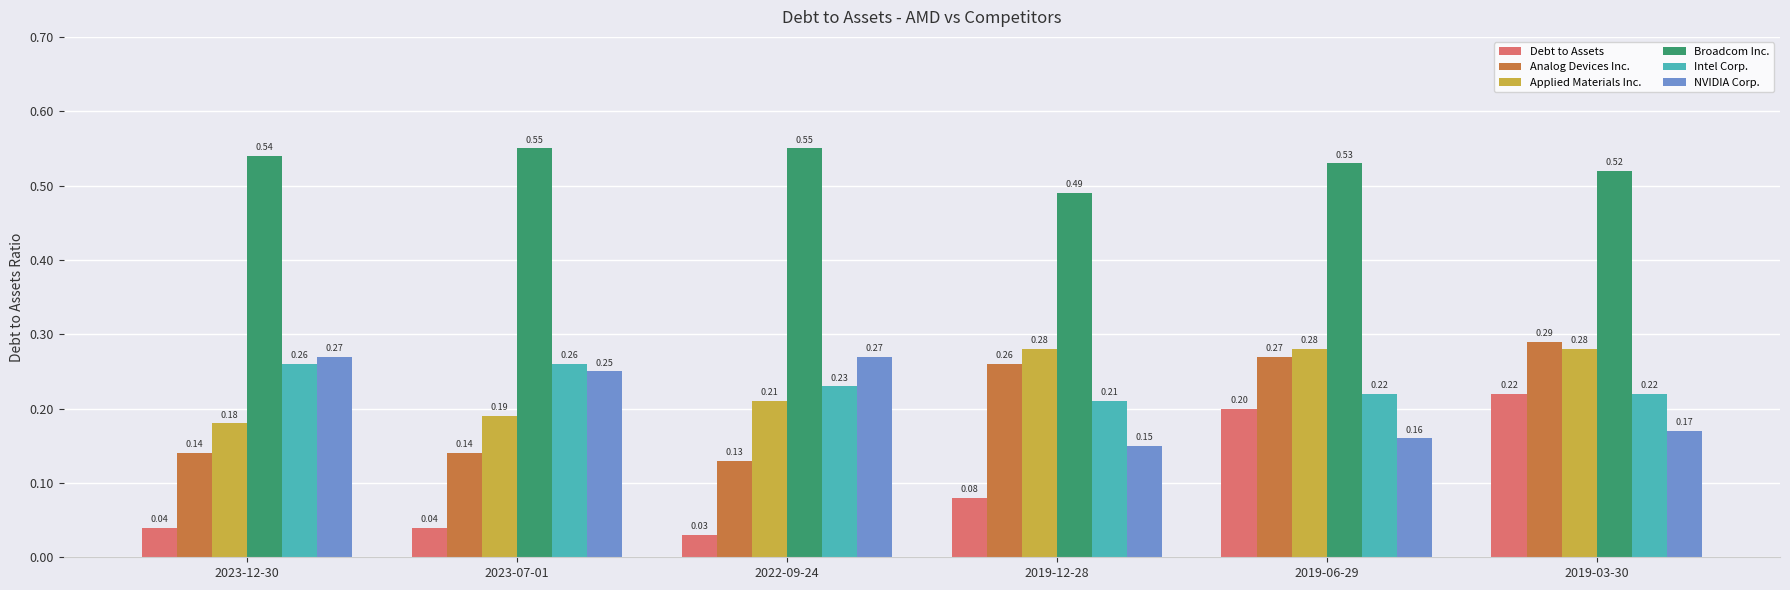

What is the label of the 2nd bar from the left?

2023-07-01